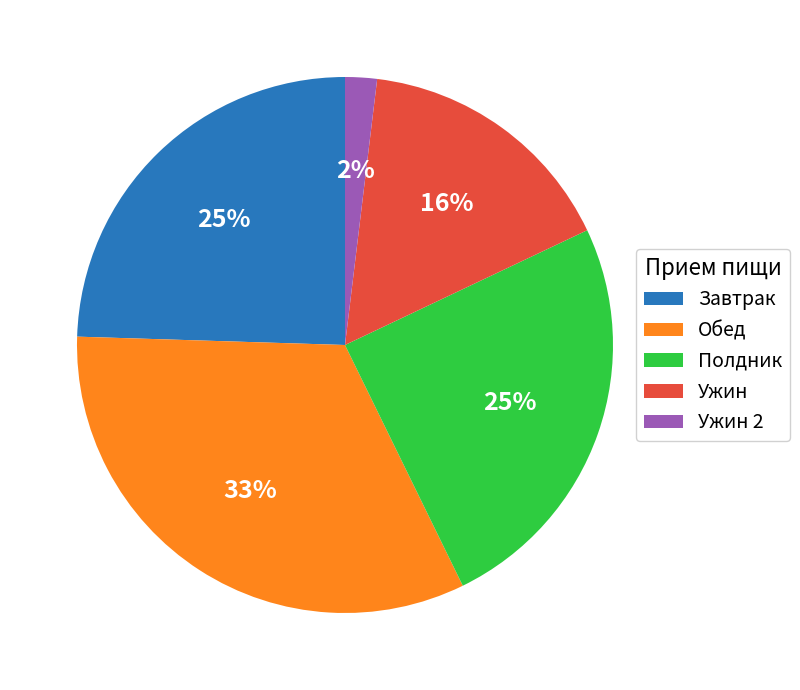

Count the number of slices in the pie.

5